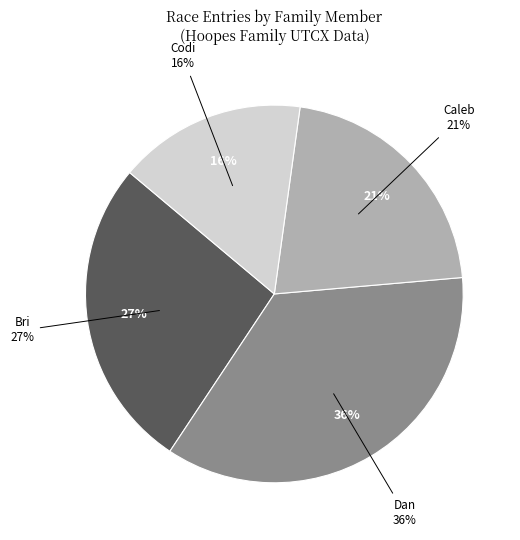

The Dan slice represents 19% of the pie. True or false?

False